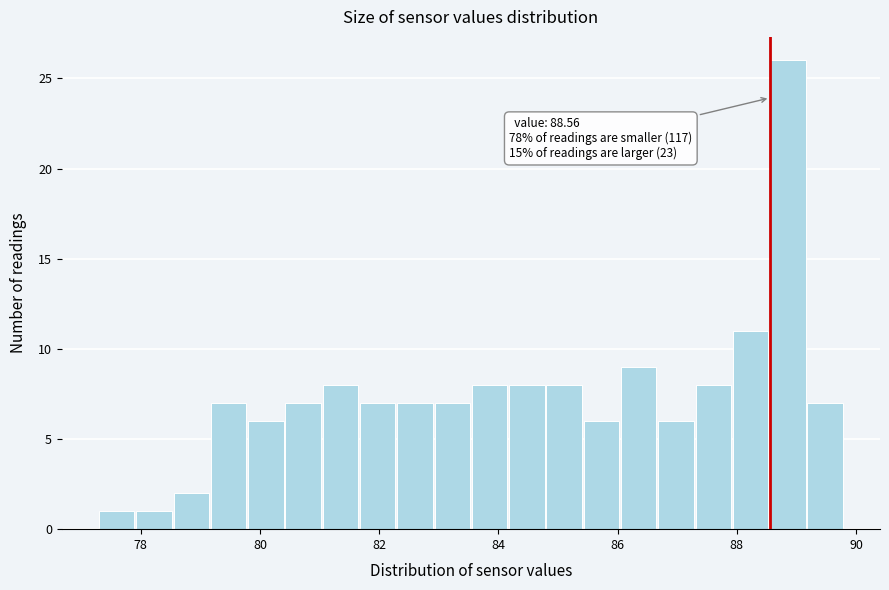

Read against the x-axis, roughly where is the centre of the tallest bar?

88.8